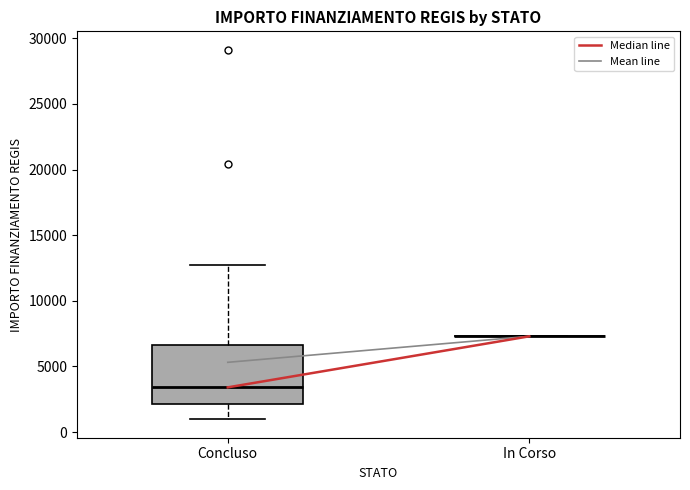

Where does the lower whisker of the box for Concluso end on the y-axis? The values are not printed on the chart, so give them approximately, as read against the axis.

1000